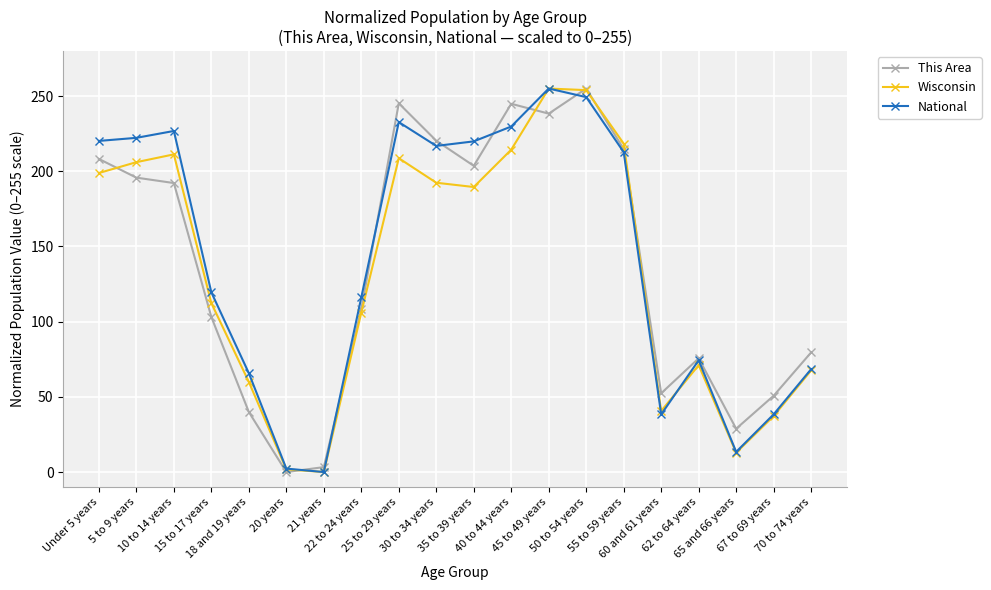

True or false: This Area has more than 1 interior local peaks.

True